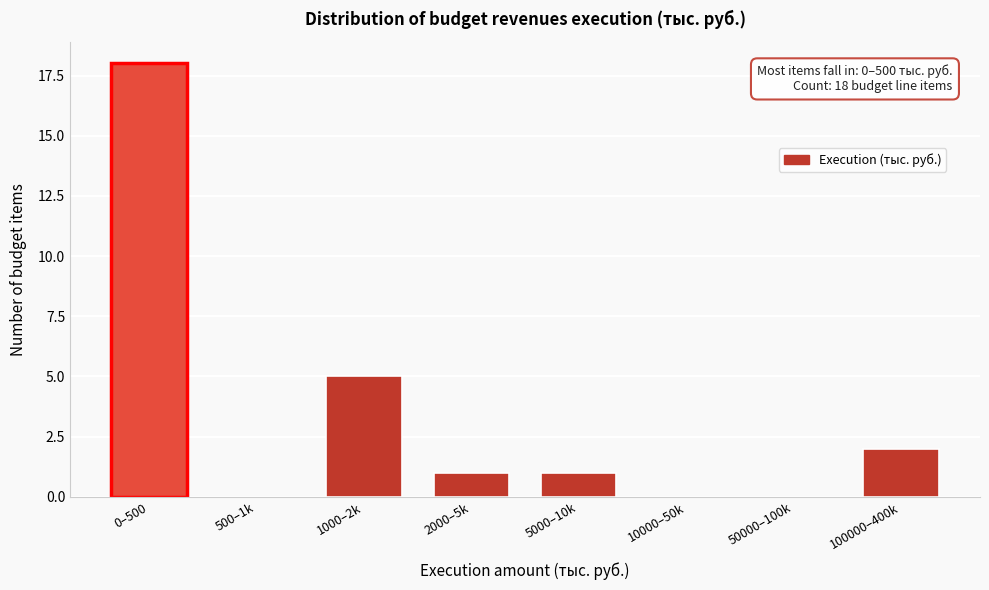

Reading left to right, transcribe all the data shown in this chart.

0–500=18	500–1k=0	1000–2k=5	2000–5k=1	5000–10k=1	10000–50k=0	50000–100k=0	100000–400k=2